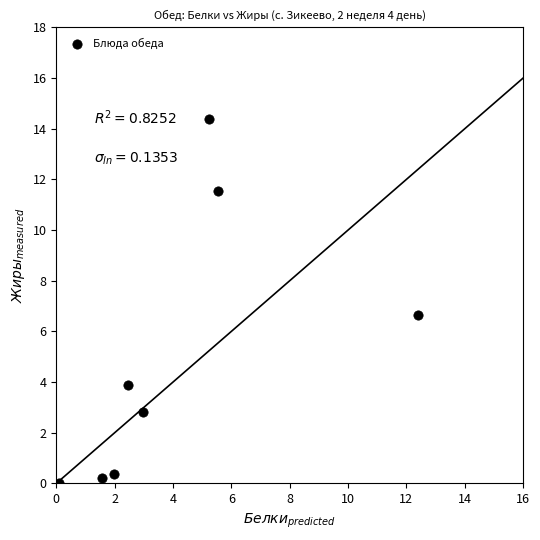

What is the range of X values (max minus min)?

12.3